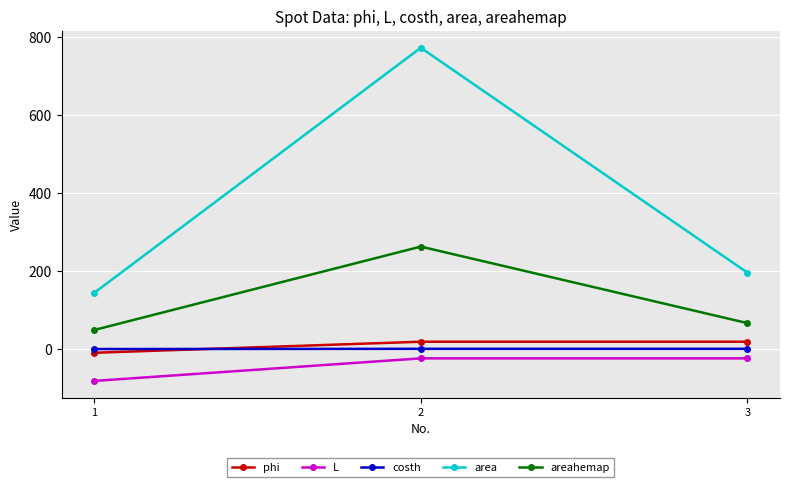

What is the difference between the costh values at 3 and 1?

0.7